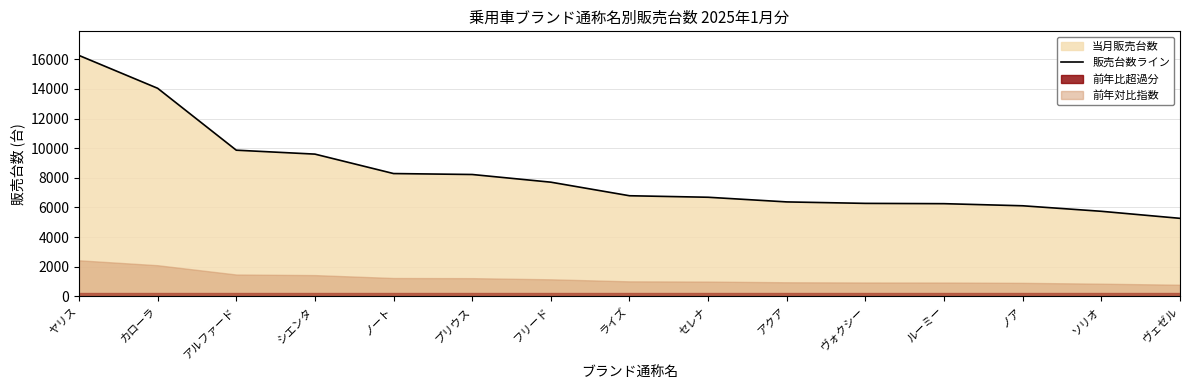

List the labels in order of value, smallest first.

ヴェゼル, ソリオ, ノア, ルーミー, ヴォクシー, アクア, セレナ, ライズ, フリード, プリウス, ノート, シエンタ, アルファード, カローラ, ヤリス